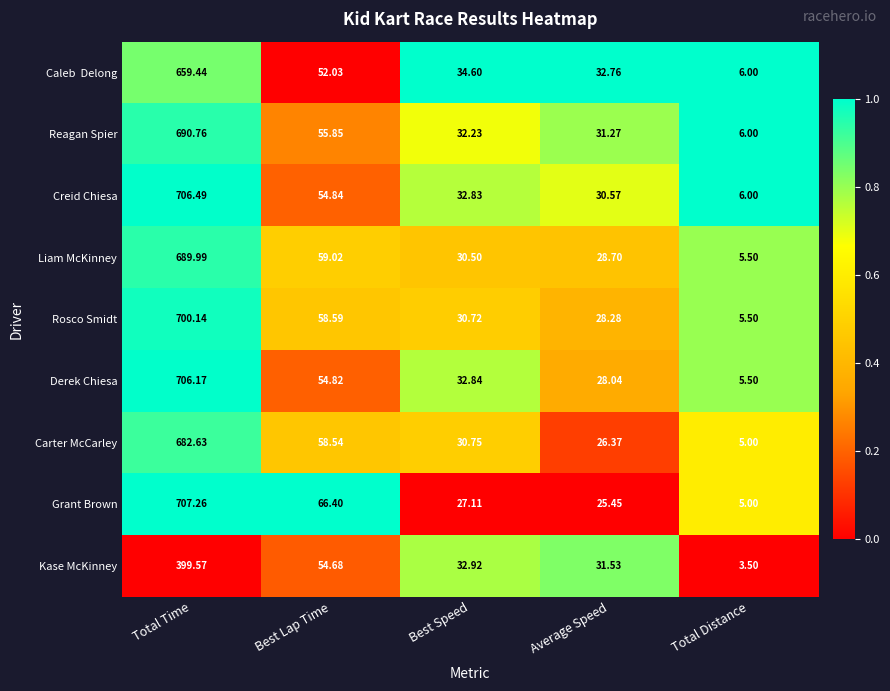

At which label does Rosco Smidt reach its peak?

Total Time